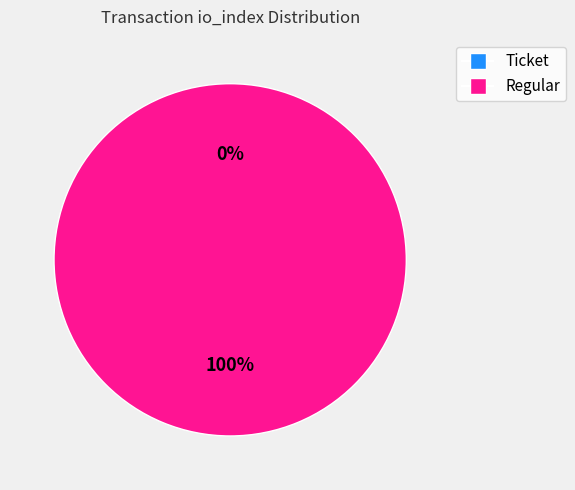

Combined, do Regular (index 20) and Ticket (index 0) account for over 50%?

Yes